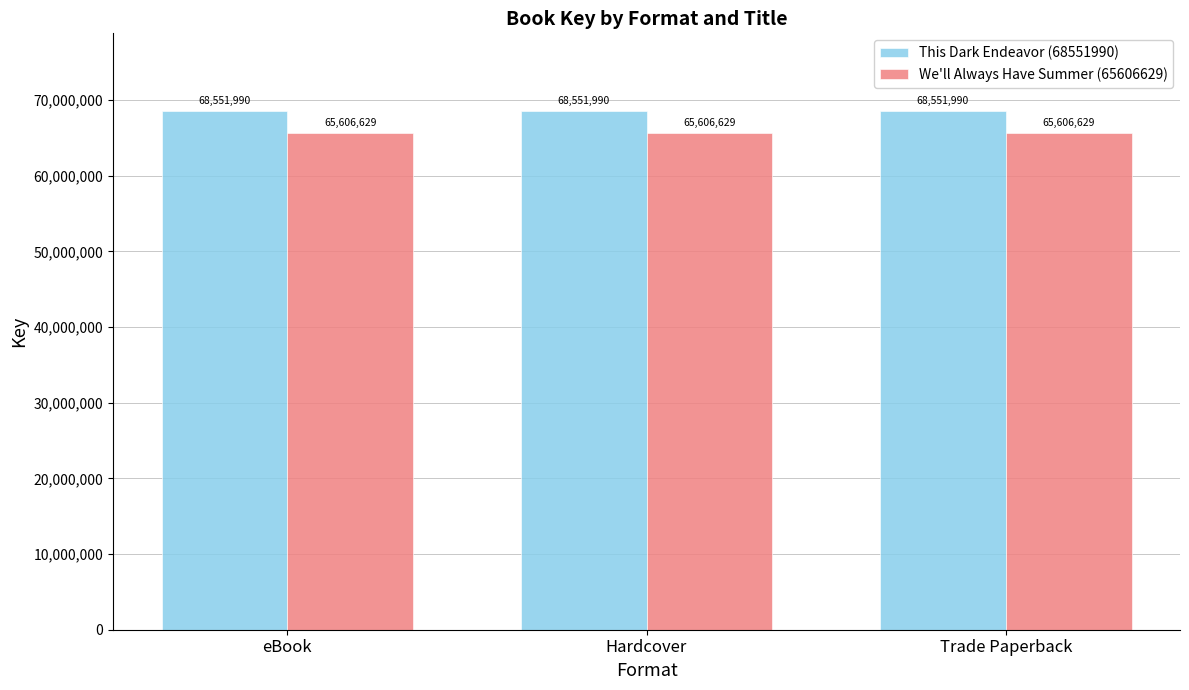

What is the value of the We'll Always Have Summer (65606629) bar at the 3rd from the left?

65606629